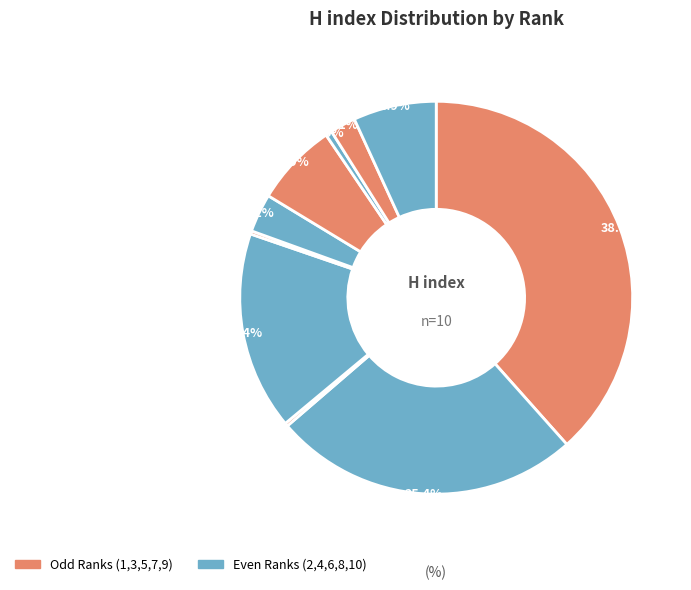

To the nearest percent, what percentage of the pie is Rank 10
(H=13)?

7%